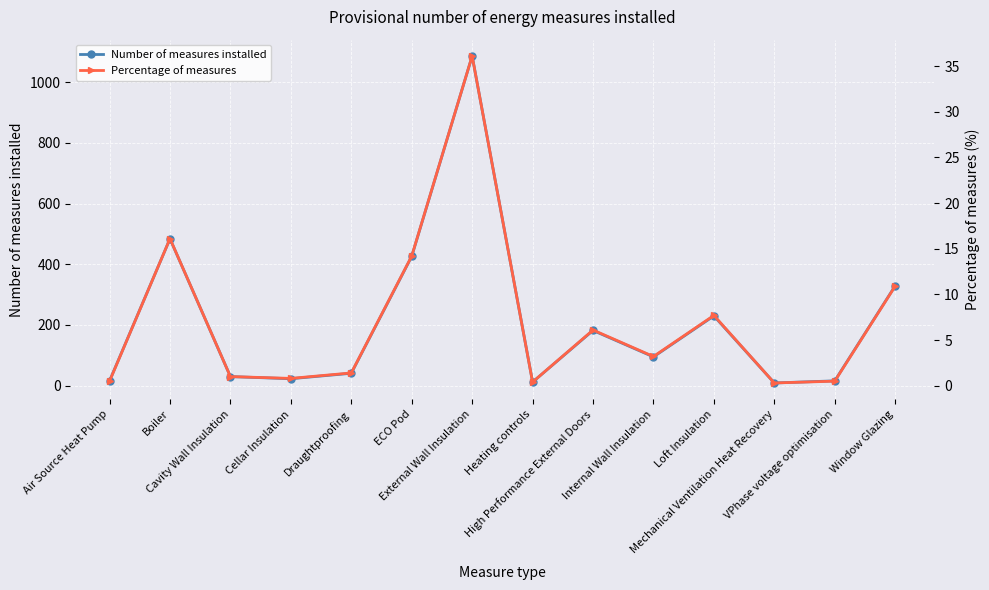

Which series changed the most between Cavity Wall Insulation and ECO Pod?

Number of measures installed